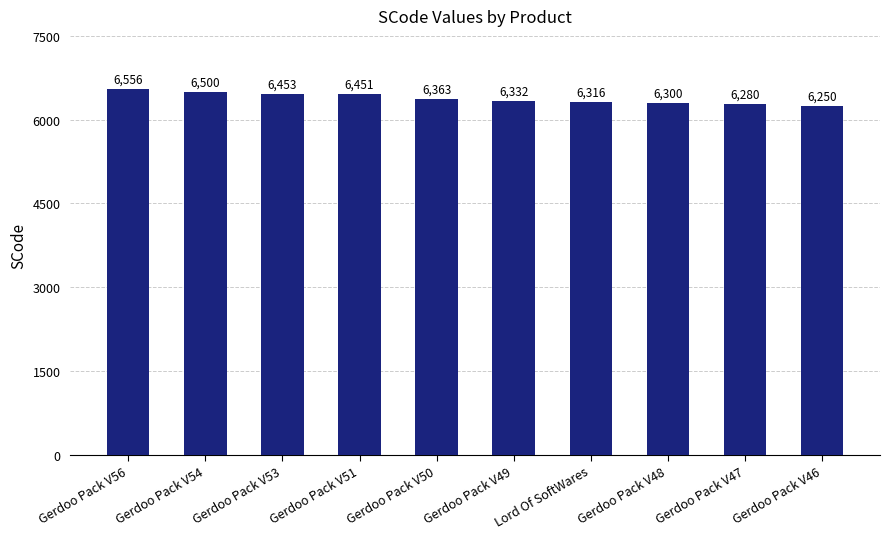

Between Gerdoo Pack V56 and Gerdoo Pack V53, which is larger?

Gerdoo Pack V56